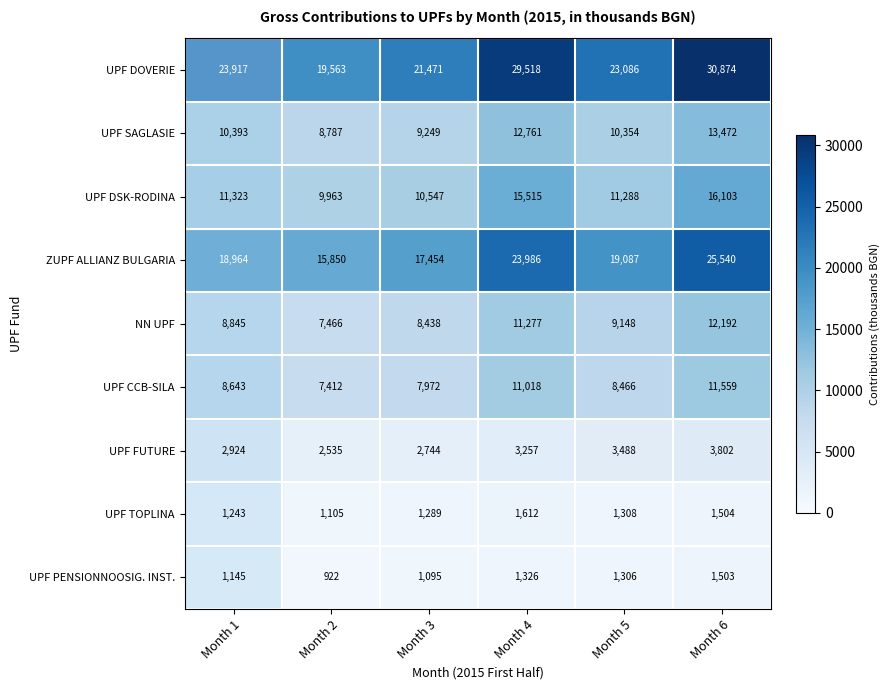

What is the difference between the second highest and minimum values in the NN UPF series?

3811